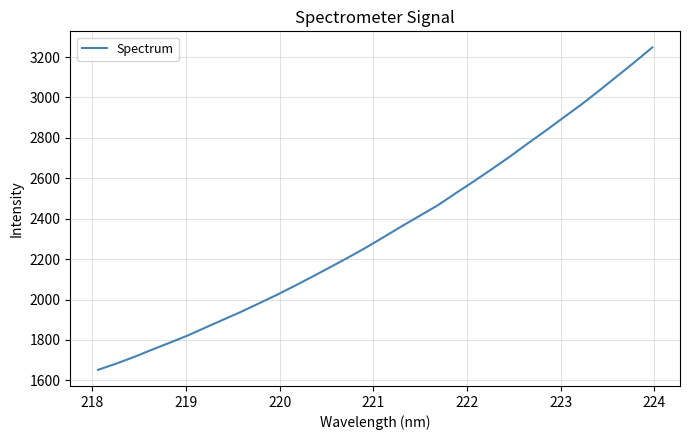

What is the difference between the maximum and minimum values?

1595.5